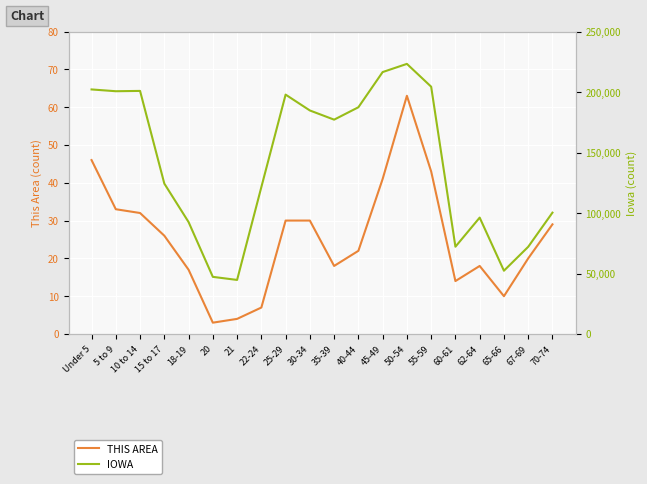

How many lines are shown in the chart?

2